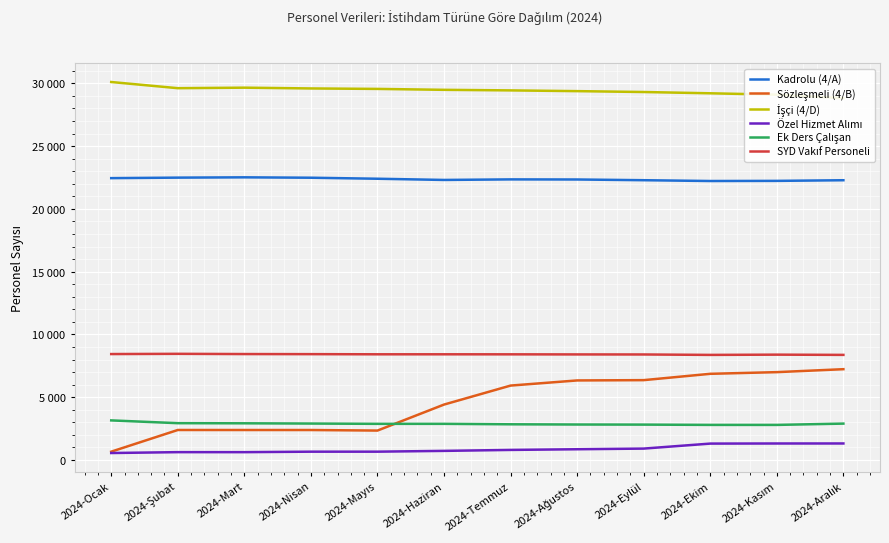

What is the average value of the Ek Ders Çalışan series?

2888